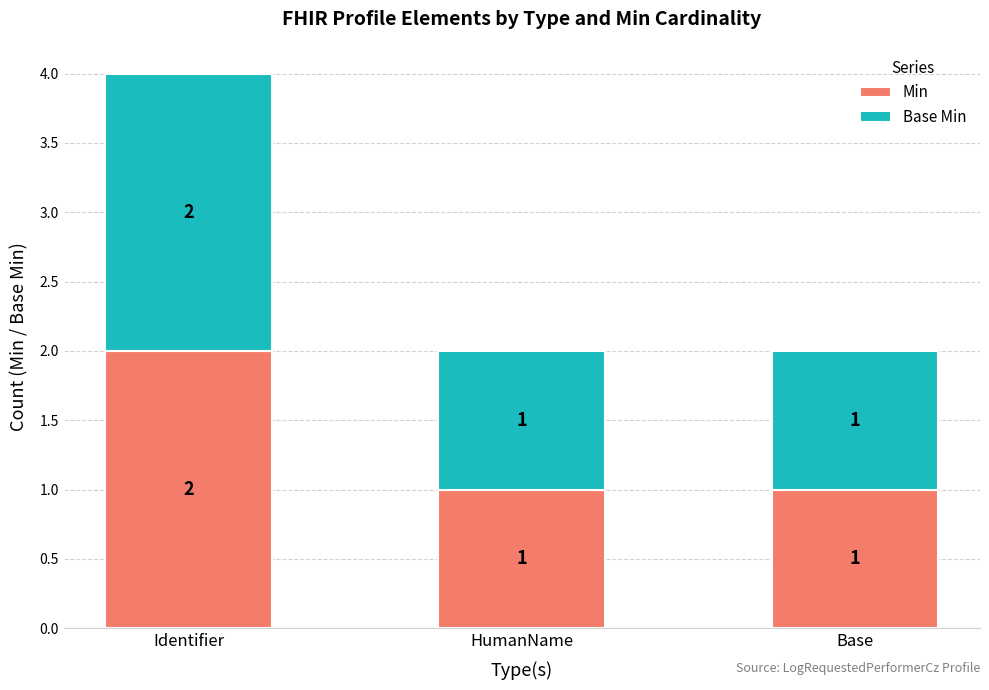

Which category has the highest value in the Min series?

Identifier